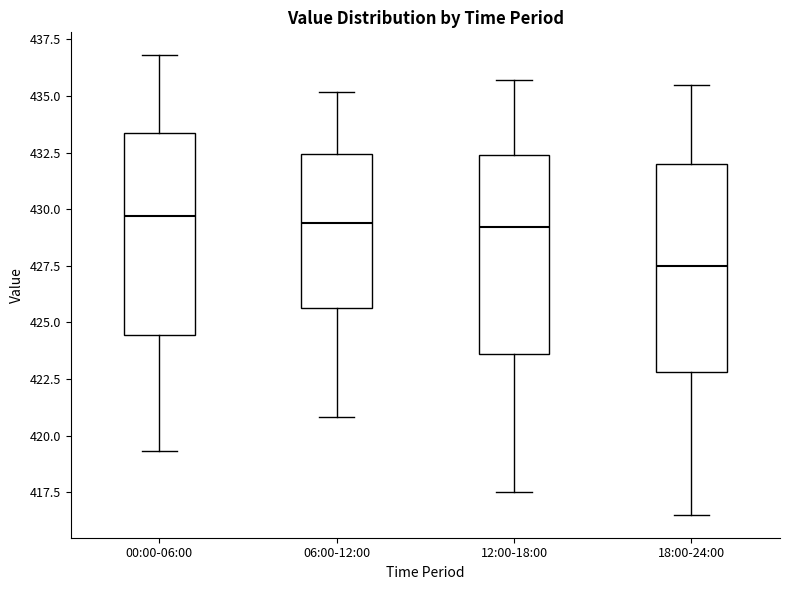

Reading left to right, transcribe this box plot: for each box, give where its median line is, the range the box spans, and where its two whiskers end, as read against the y-axis. The values are not printed on the chart, so give them approximately, as read against the axis.

00:00-06:00: median 429.5, box 424.5 to 433.5, whiskers 419.5 to 437.0
06:00-12:00: median 429.5, box 425.5 to 432.5, whiskers 421.0 to 435.0
12:00-18:00: median 429.0, box 423.5 to 432.5, whiskers 417.5 to 435.5
18:00-24:00: median 427.5, box 423.0 to 432.0, whiskers 416.5 to 435.5